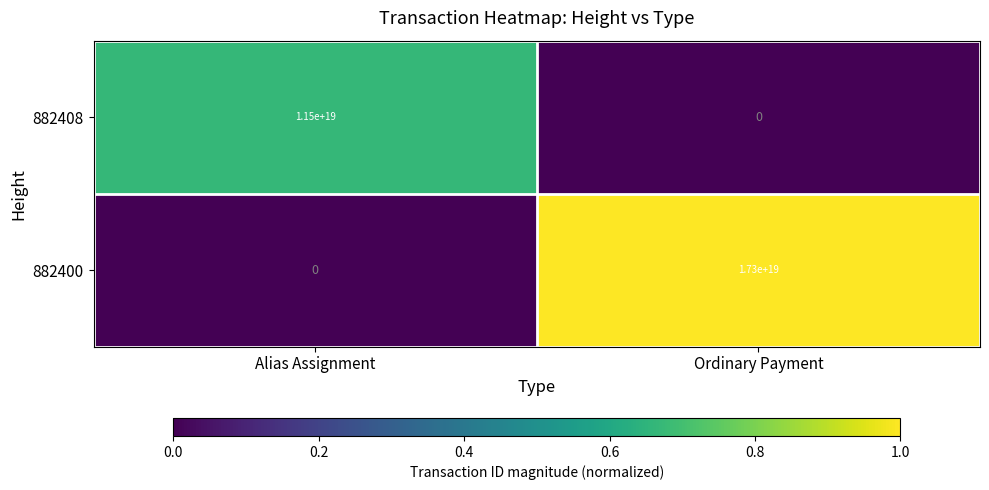

Which series has the largest total across all categories?

882400